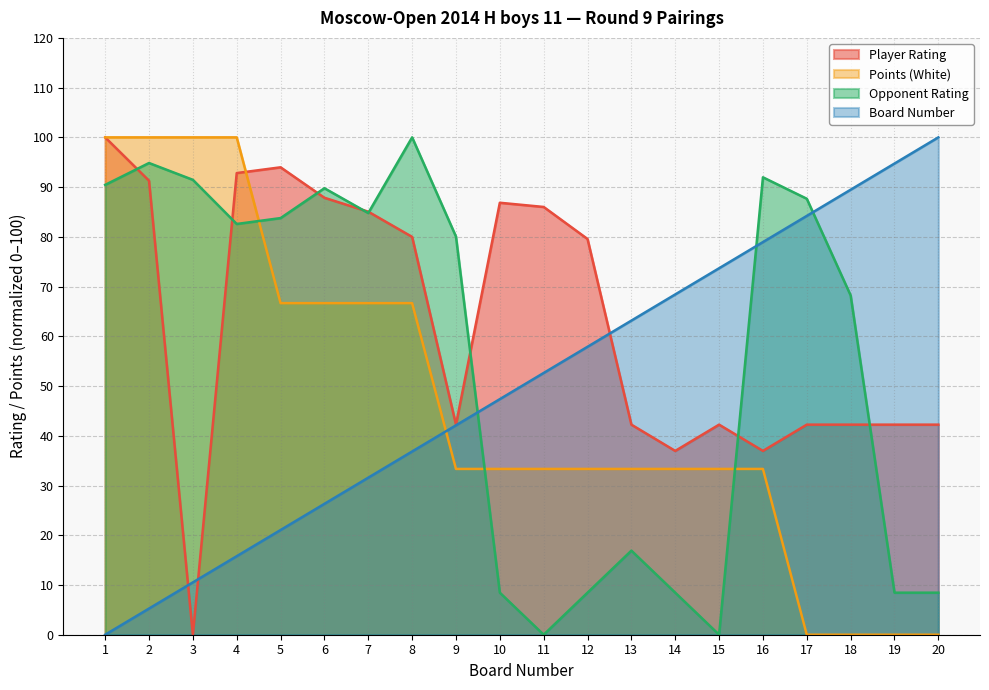

At which category does the chart reach its minimum across all series?

3